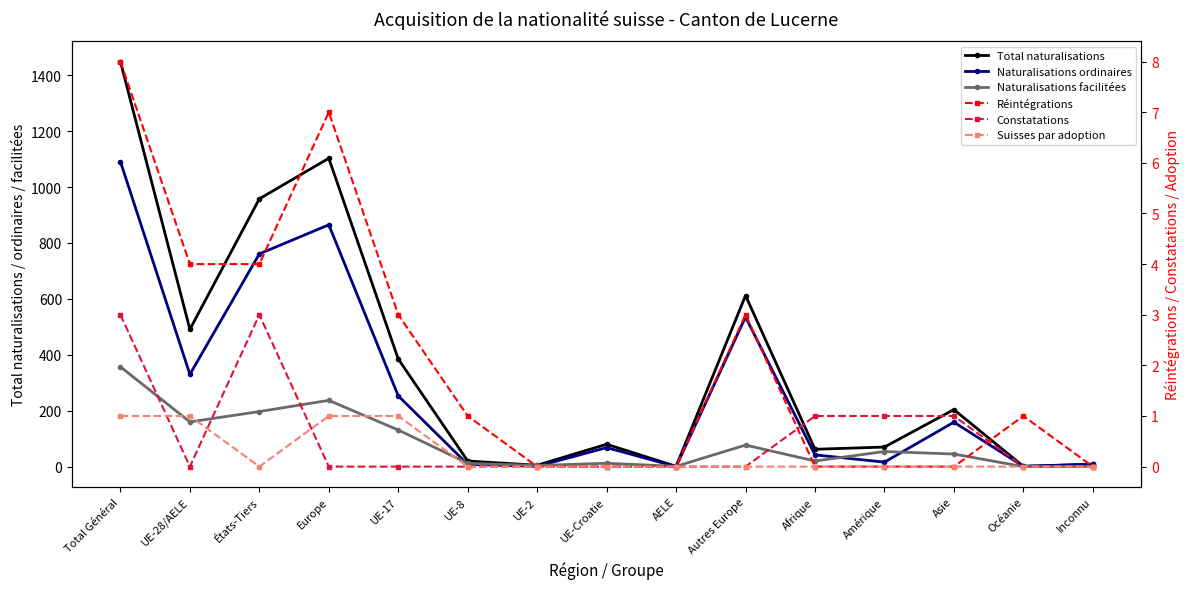

Does the chart have visible grid lines?

No